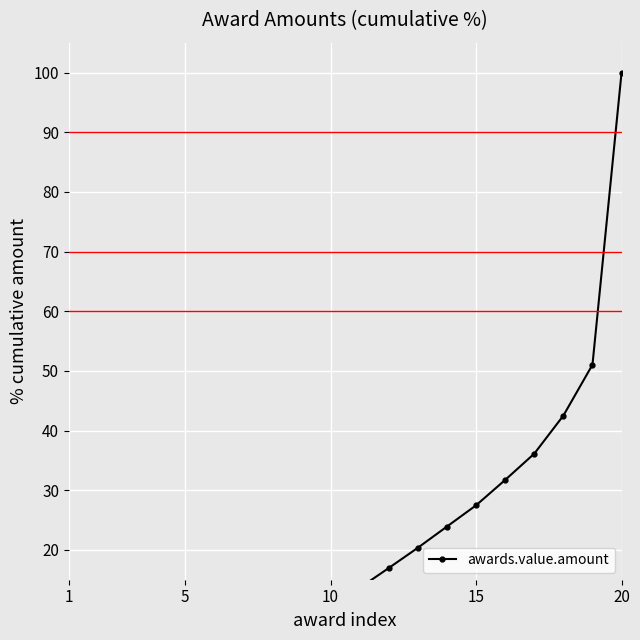

Reading left to right, extract all data points from this chart.

0.4	1.0	1.9	2.9	3.8	4.9	6.1	7.3	8.6	10.3	13.6	17.0	20.4	23.9	27.5	31.7	36.1	42.5	51.0	100.0